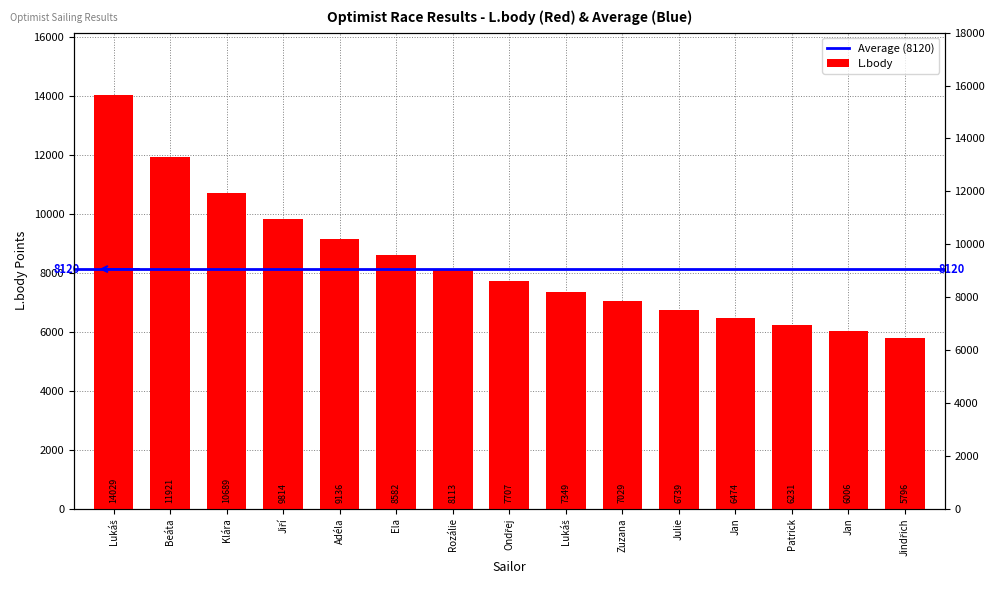

What is the sum of all values?

125615